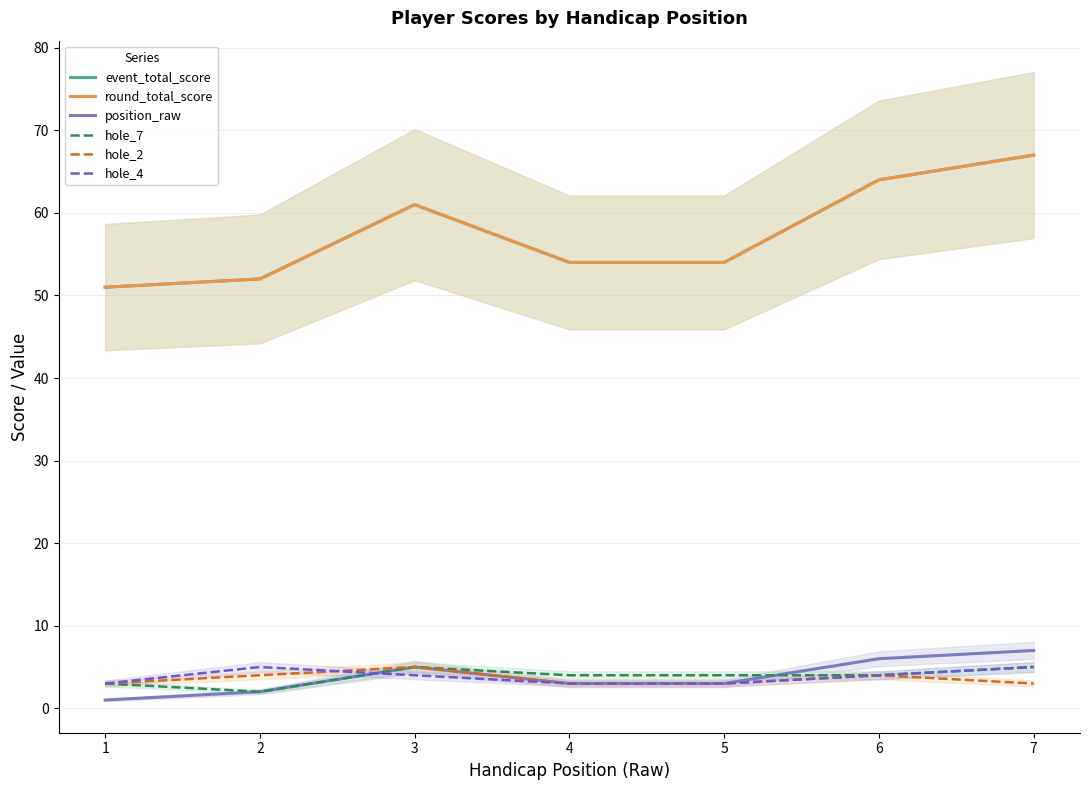

At 7, list the series in order from largest to smallest.

event_total_score, round_total_score, position_raw, hole_7, hole_4, hole_2